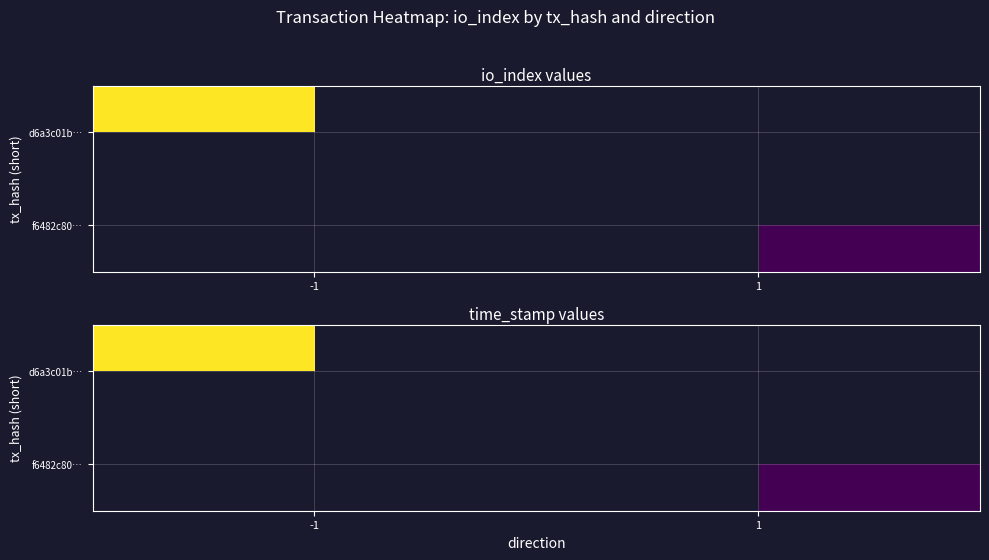

At which category does the chart reach its minimum across all series?

1